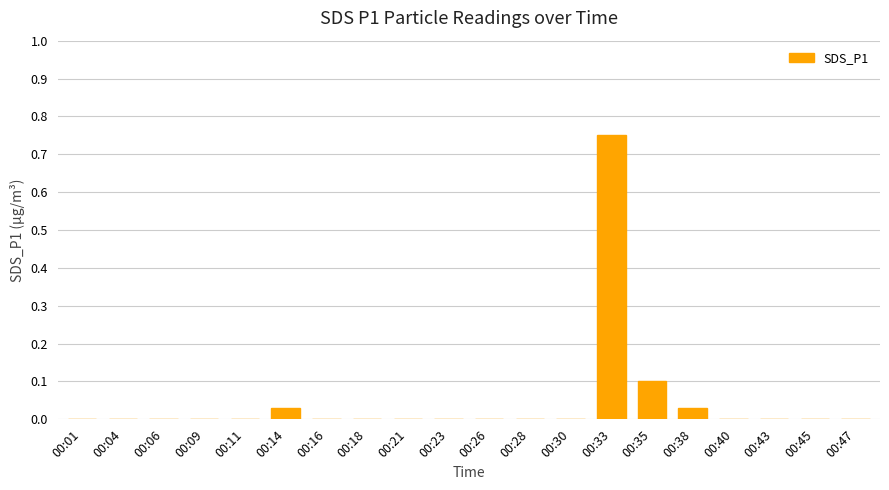

The value at 00:35 is 0.0. True or false?

False